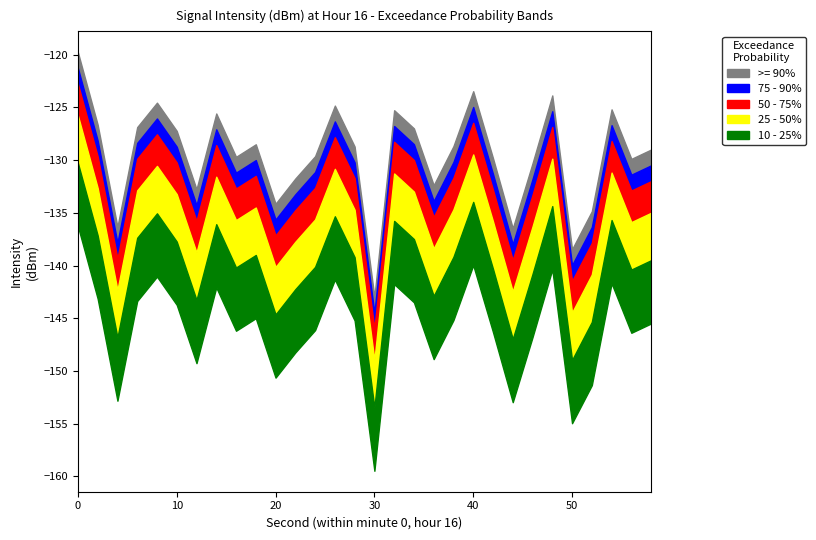

How many values in the >= 90% series are below -128?

18